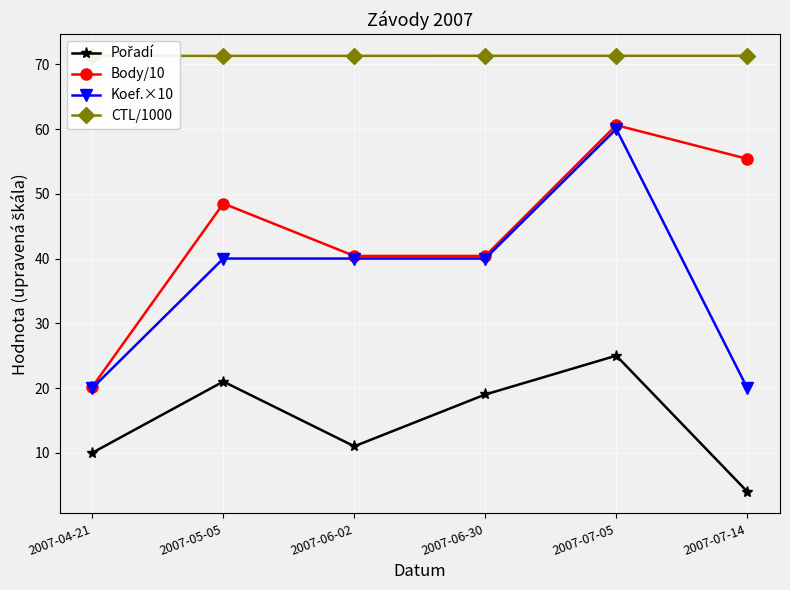

Where does the Body/10 series first go above 48?

2007-05-05